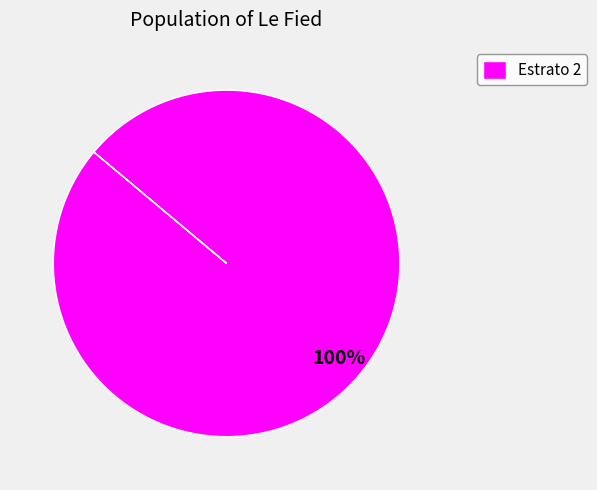

Does any single category account for the majority?

Yes